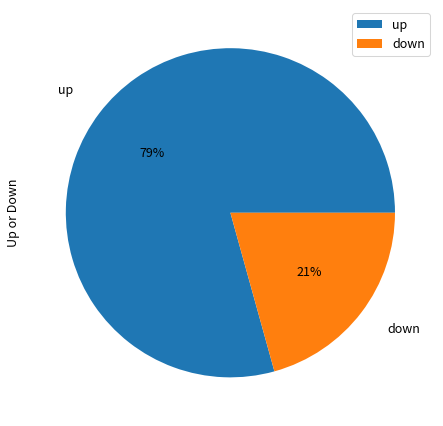

What is the largest slice in the pie chart?

up